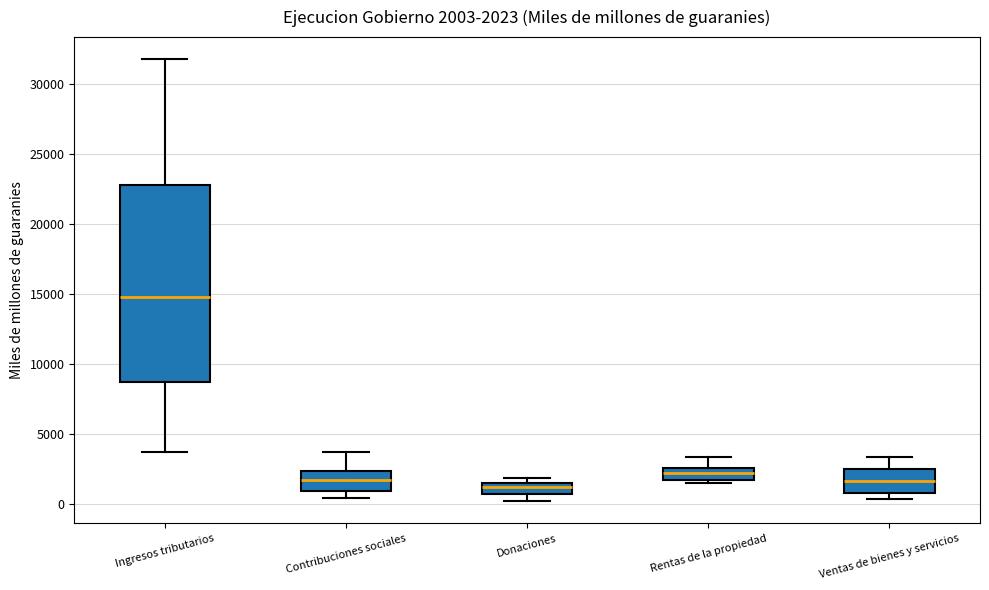

Which box is the tallest, from its lower edge to its upper edge?

Ingresos tributarios